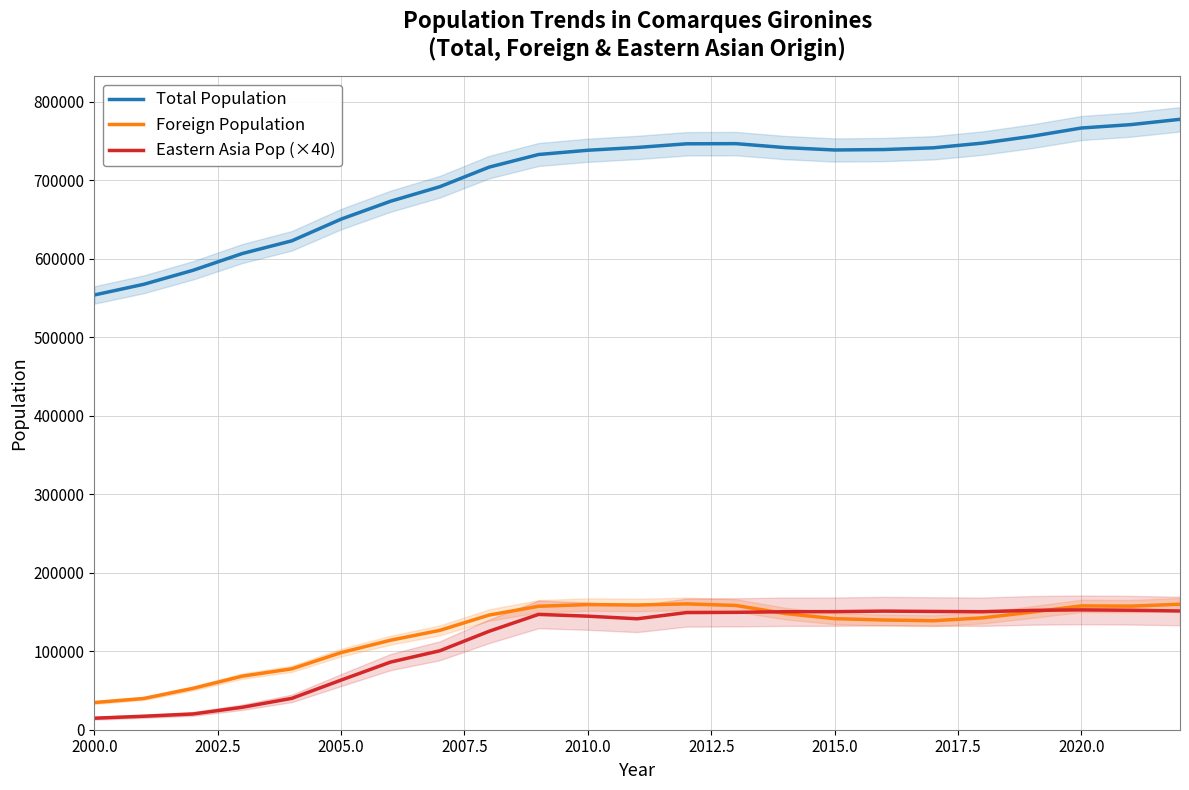

What is the minimum value for Total Population?

553964